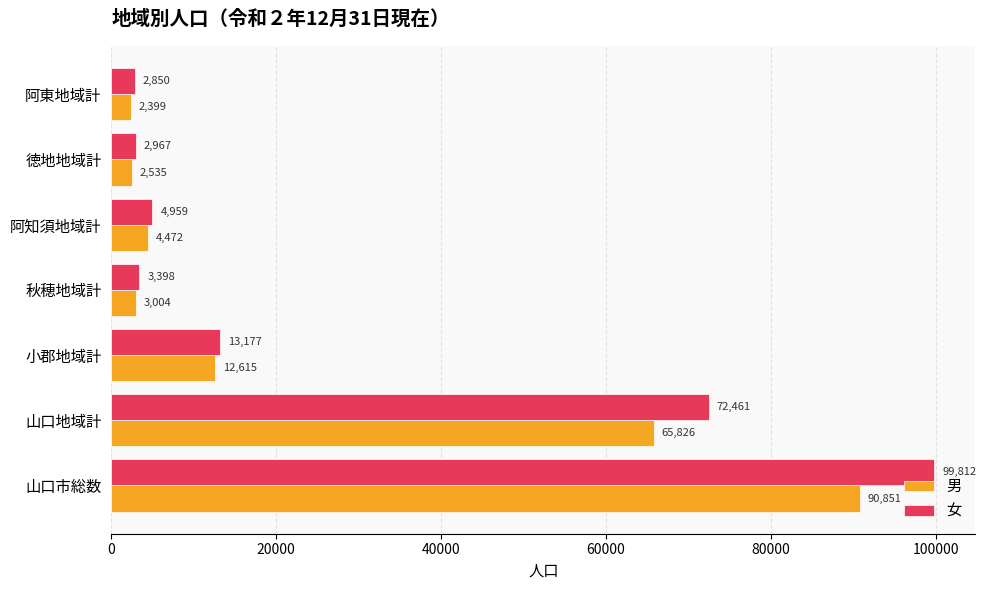

Count the number of data series in this chart.

2